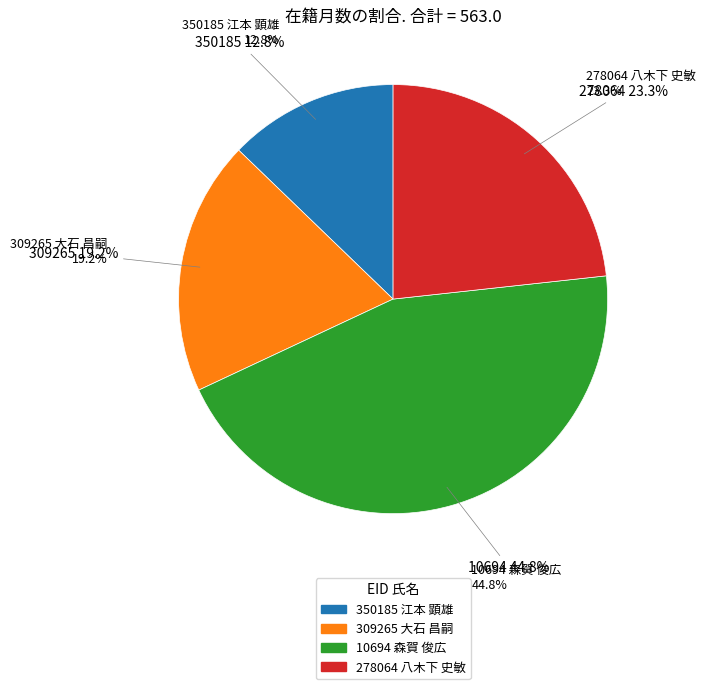

The 309265 大石 昌嗣 slice represents 29% of the pie. True or false?

False